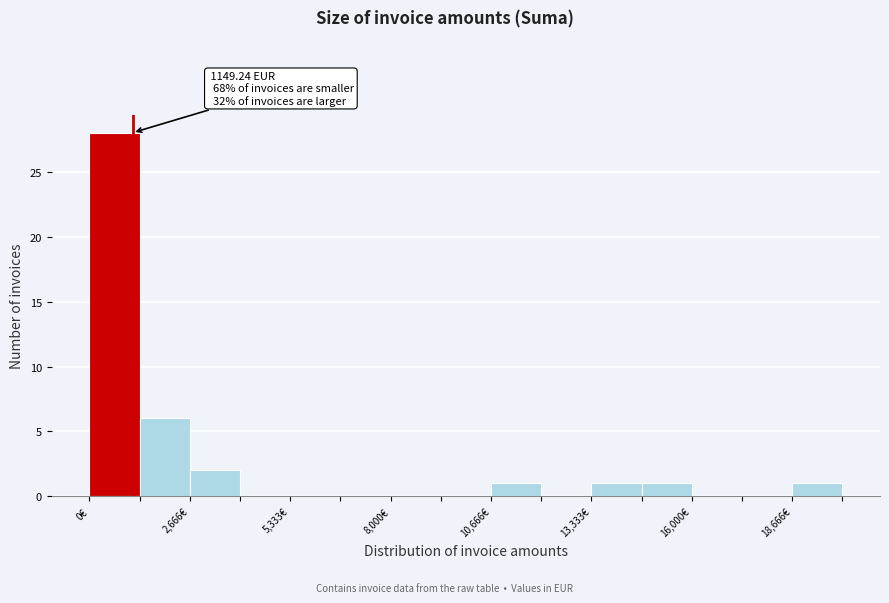

Read against the x-axis, roughly where is the centre of the tallest bar?

500